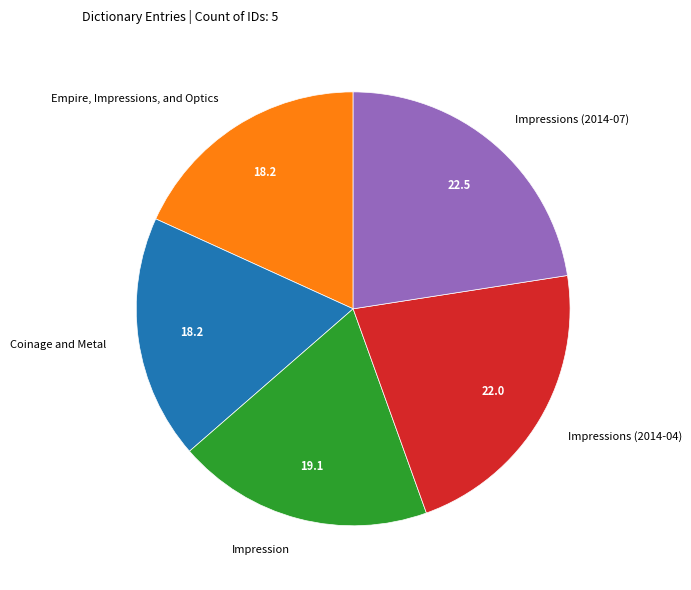

Which category has the biggest portion of the pie?

Impressions (2014-07)